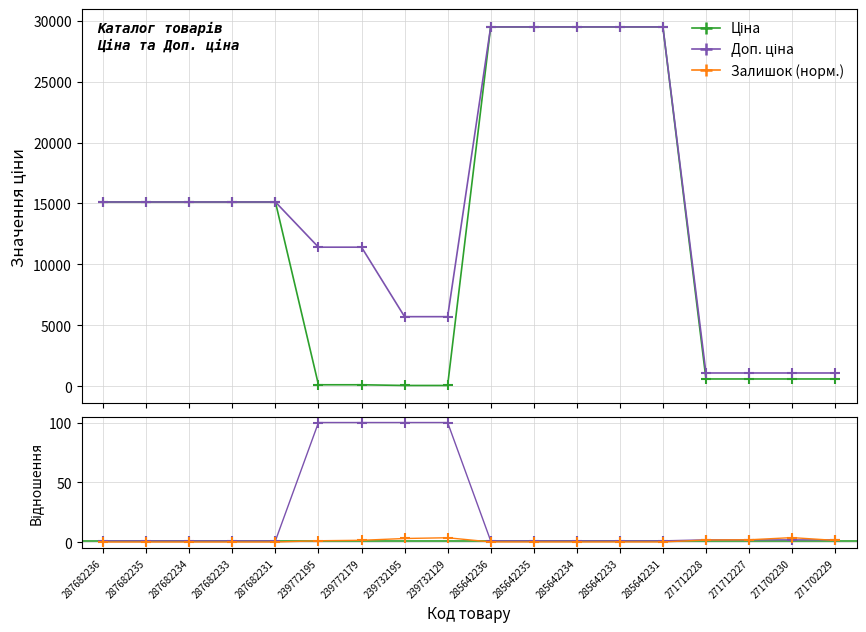

What value does the Доп. ціна series have at 239732195?

5705.0